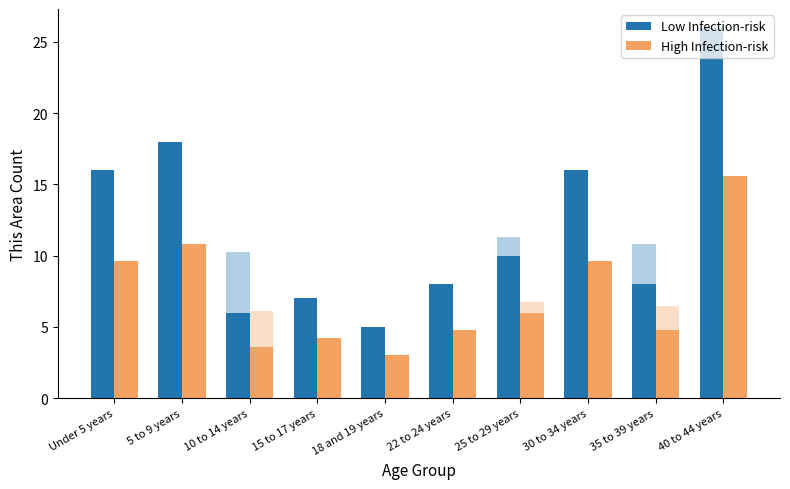

Rank the categories by Low Infection-risk value from highest to lowest.

40 to 44 years, 5 to 9 years, Under 5 years, 30 to 34 years, 25 to 29 years, 22 to 24 years, 35 to 39 years, 15 to 17 years, 10 to 14 years, 18 and 19 years